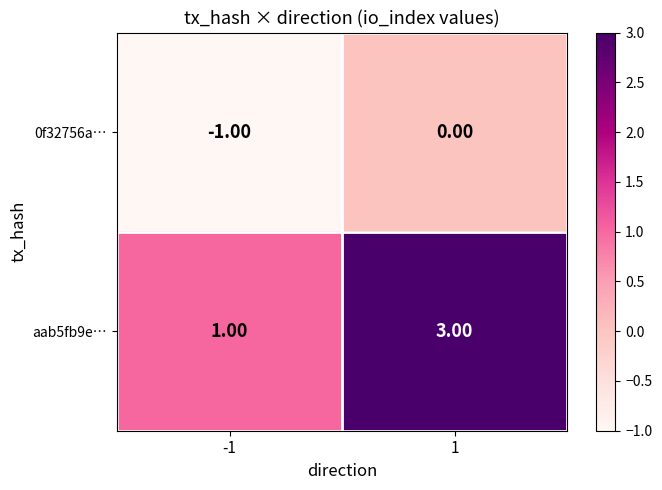

What is the sum of all aab5fb9e… values?

4